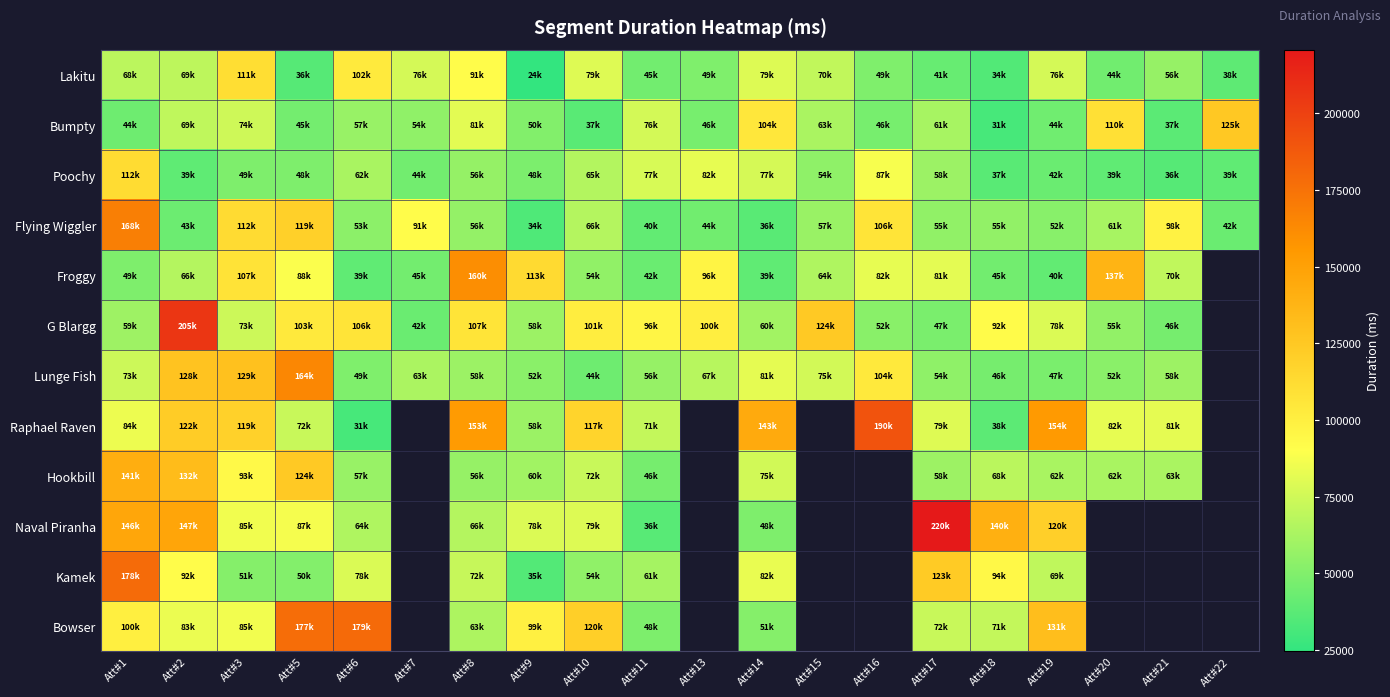

At Att#10, list the series in order from smallest to largest.

Bumpty, Lunge Fish, Kamek, Froggy, Poochy, Flying Wiggler, Hookbill, Naval Piranha, Lakitu, G Blargg, Raphael Raven, Bowser